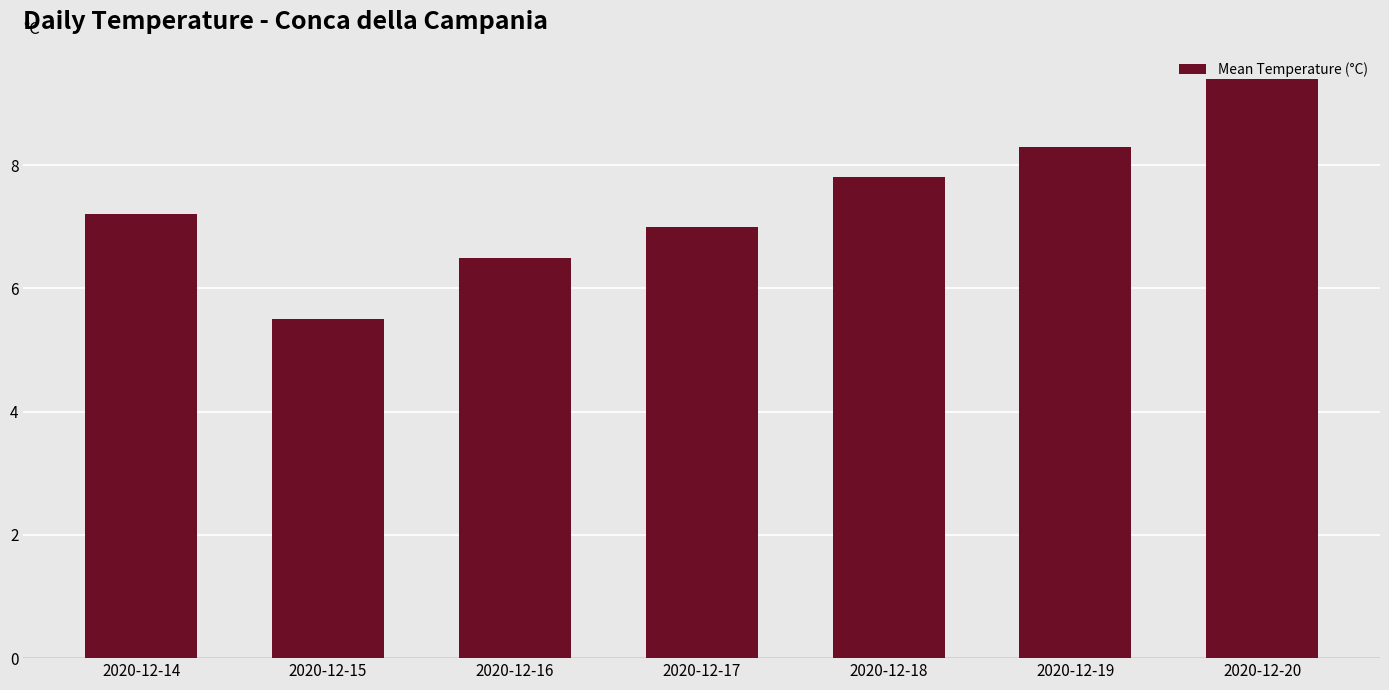

Rank the categories by value from highest to lowest.

2020-12-20, 2020-12-19, 2020-12-18, 2020-12-14, 2020-12-17, 2020-12-16, 2020-12-15